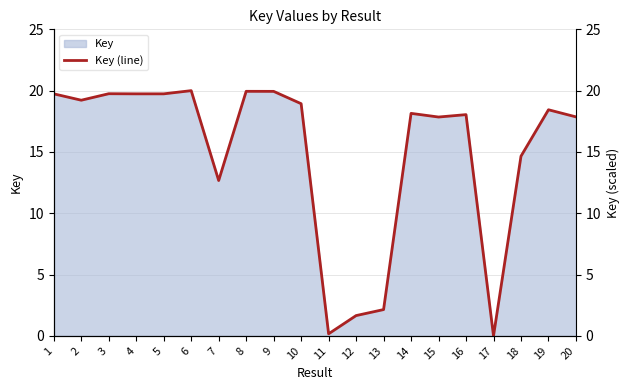

At which category does the chart reach its peak across all series?

6